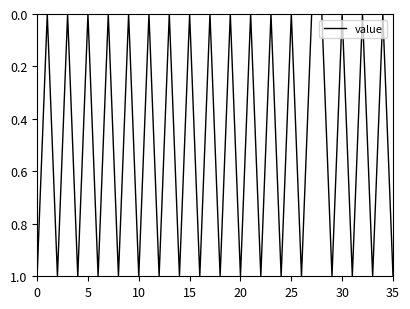

Count the values in the range 0 to 1.

36